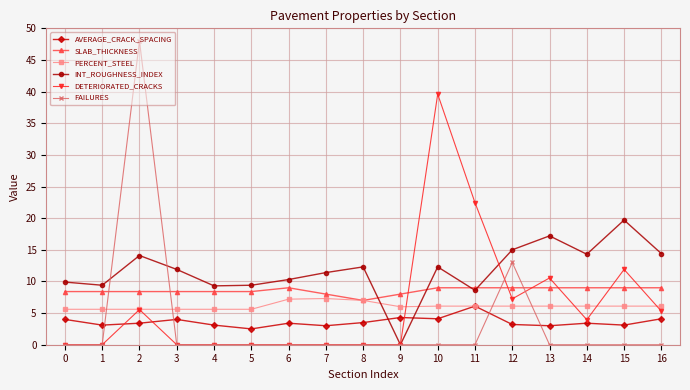

What value does the DETERIORATED_CRACKS series have at 13?

10.6